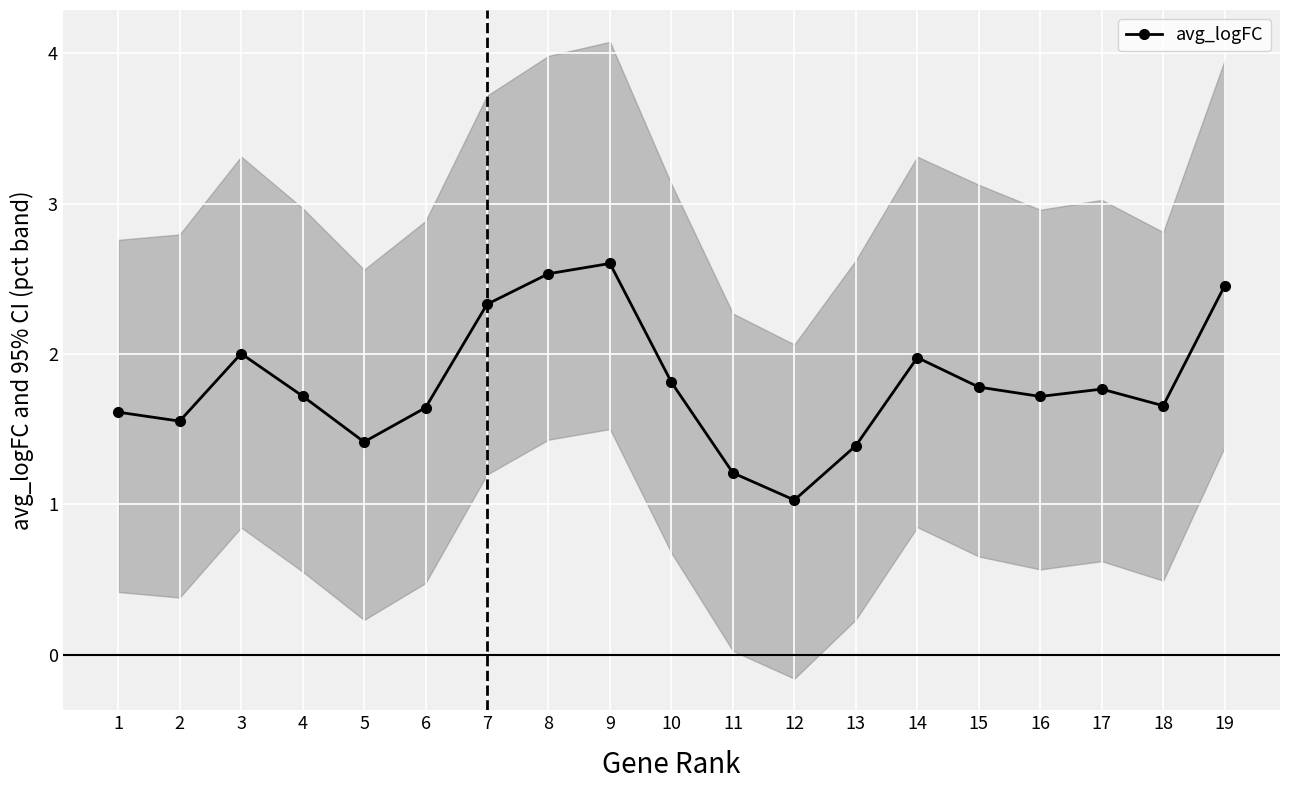

Reading left to right, transcribe all the data shown in this chart.

1.6	1.6	2.0	1.7	1.4	1.6	2.3	2.5	2.6	1.8	1.2	1.0	1.4	2.0	1.8	1.7	1.8	1.7	2.5